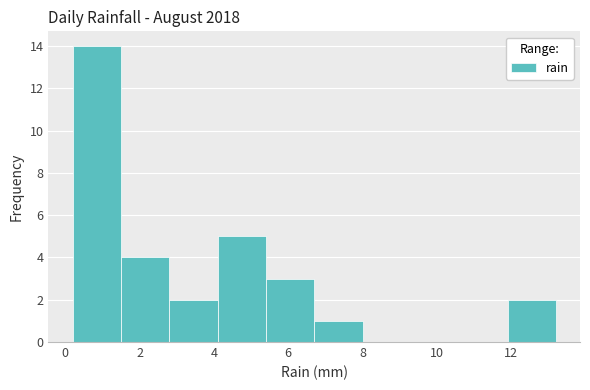

Reading left to right, list every bar in this chart as the range it spans on the x-axis followed by its height. Neither the bar edges nor the heights are printed on the chart, so give them approximately, as read against the axes.

0.2 to 1.5: 14
1.5 to 2.8: 4
2.8 to 4.1: 2
4.1 to 5.4: 5
5.4 to 6.7: 3
6.7 to 8.0: 1
8.0 to 9.3: 0
9.3 to 10.6: 0
10.6 to 11.9: 0
11.9 to 13.2: 2